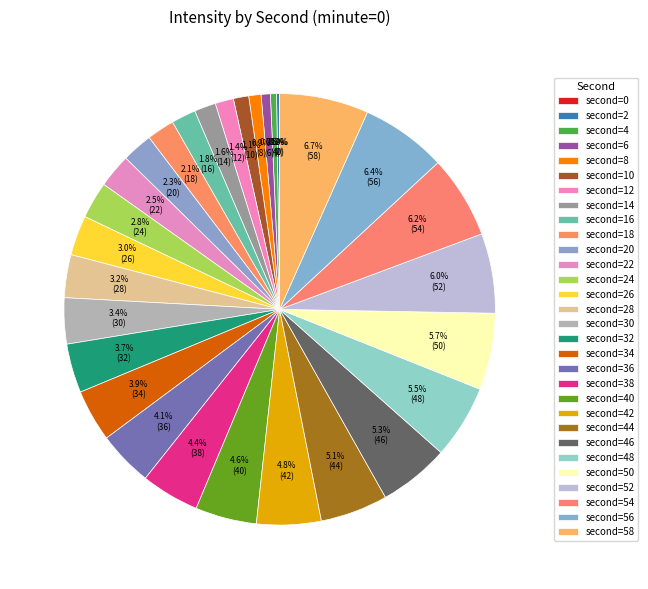

Is 2 the majority of the pie?

No